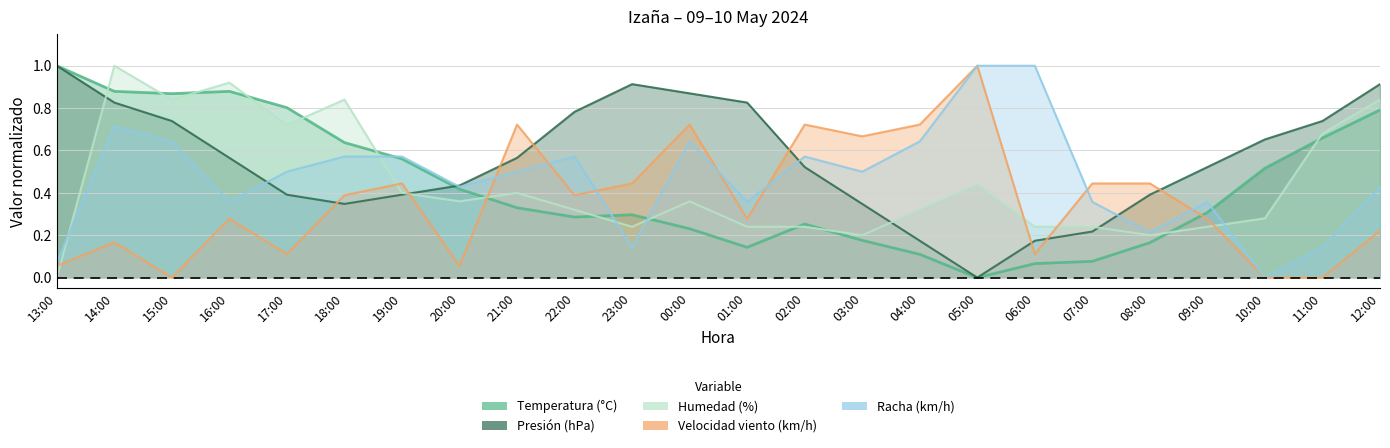

What value does the Velocidad del viento (km/h) series have at 03:00?

0.7